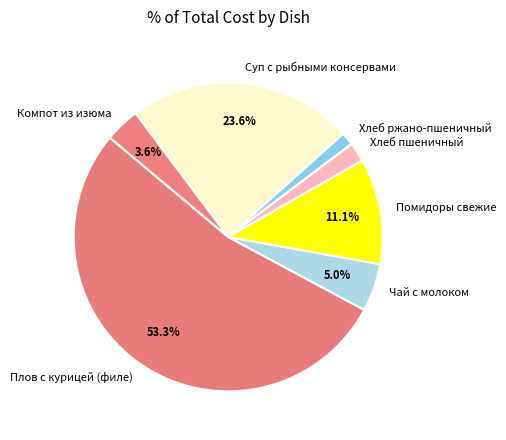

What percentage is the Хлеб ржано-пшеничный slice, to the nearest percent?

1%